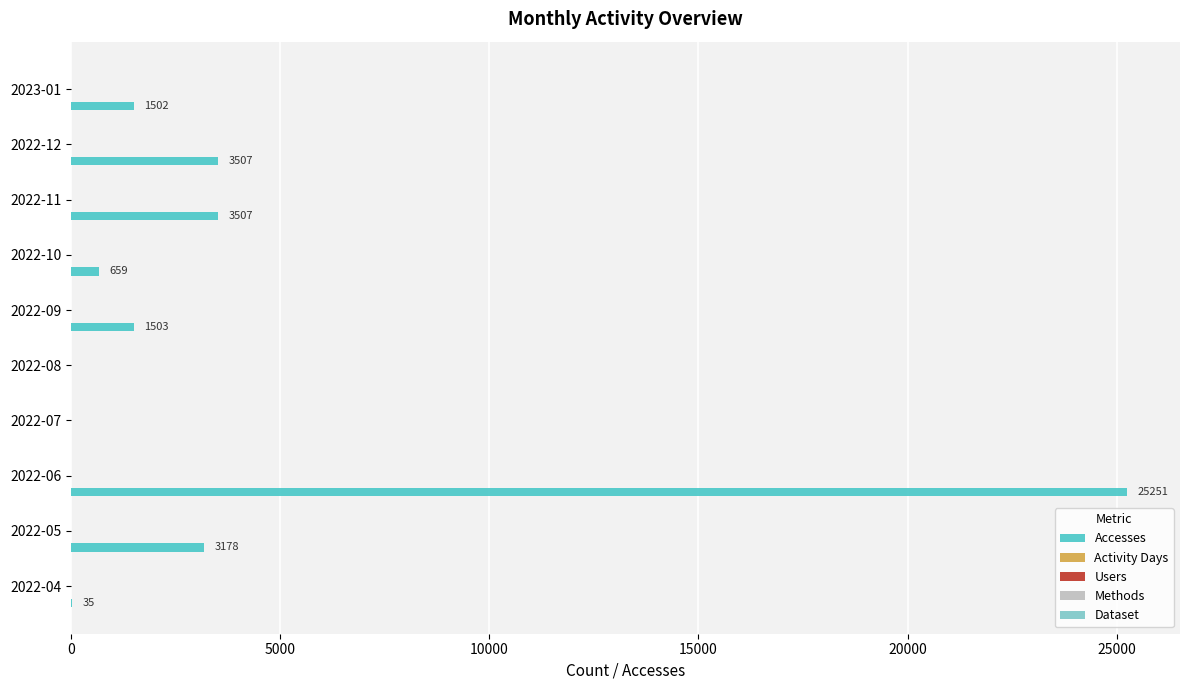

Which category has the highest value across all series?

2022-06